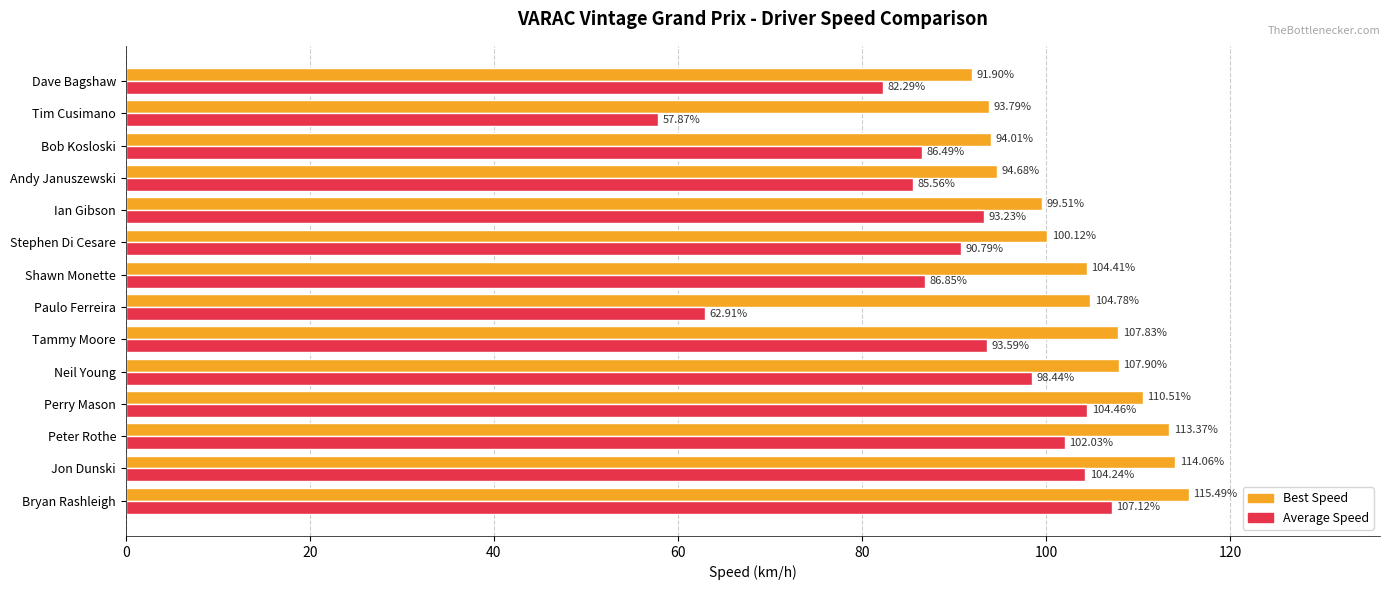

Which category has the highest value in the Best Speed series?

Bryan Rashleigh